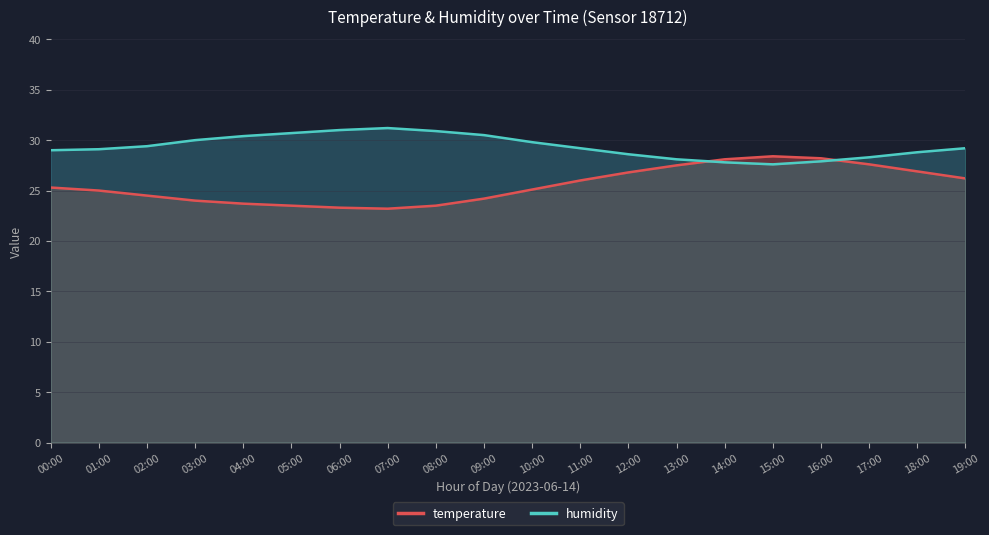

What is the difference between the maximum and minimum values in the humidity series?

3.6